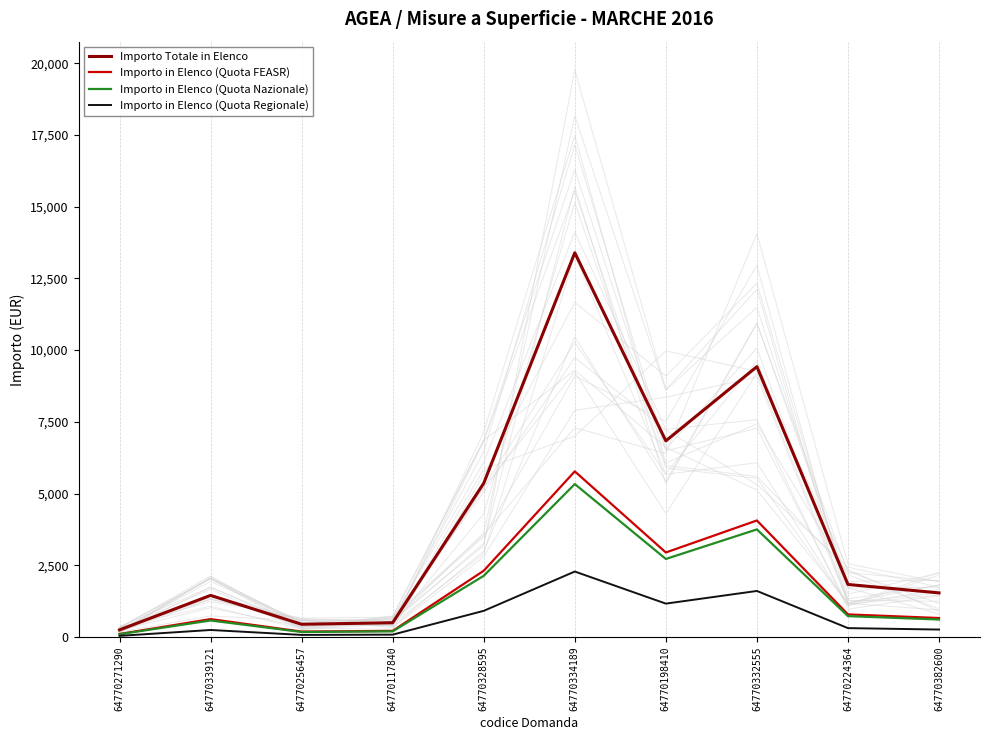

Rank the categories by Importo Totale in Elenco value from highest to lowest.

64770334189, 64770332555, 64770198410, 64770328595, 64770224364, 64770382600, 64770339121, 64770117840, 64770256457, 64770271290